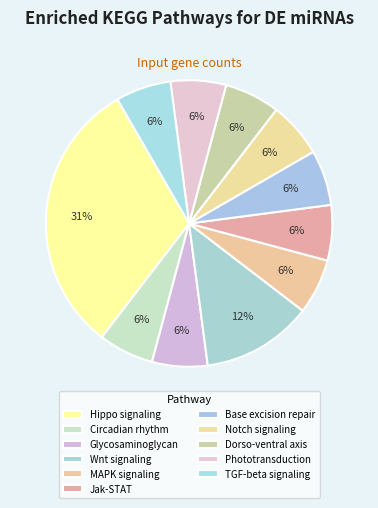

Count the number of slices in the pie.

11